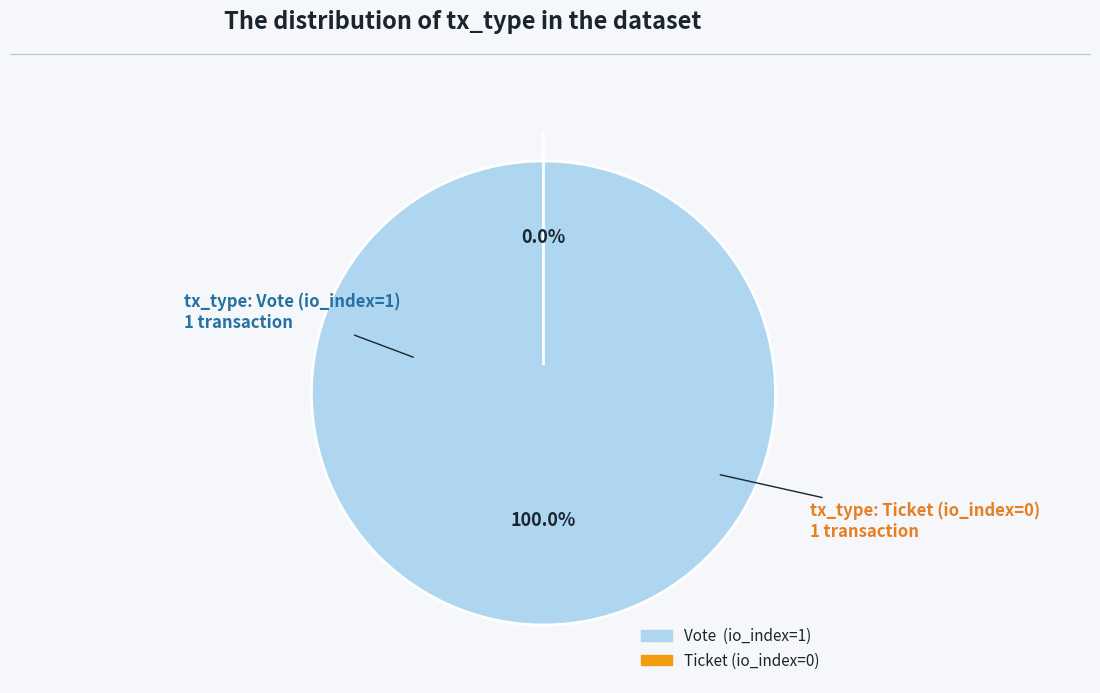

How many slices are in this pie chart?

2